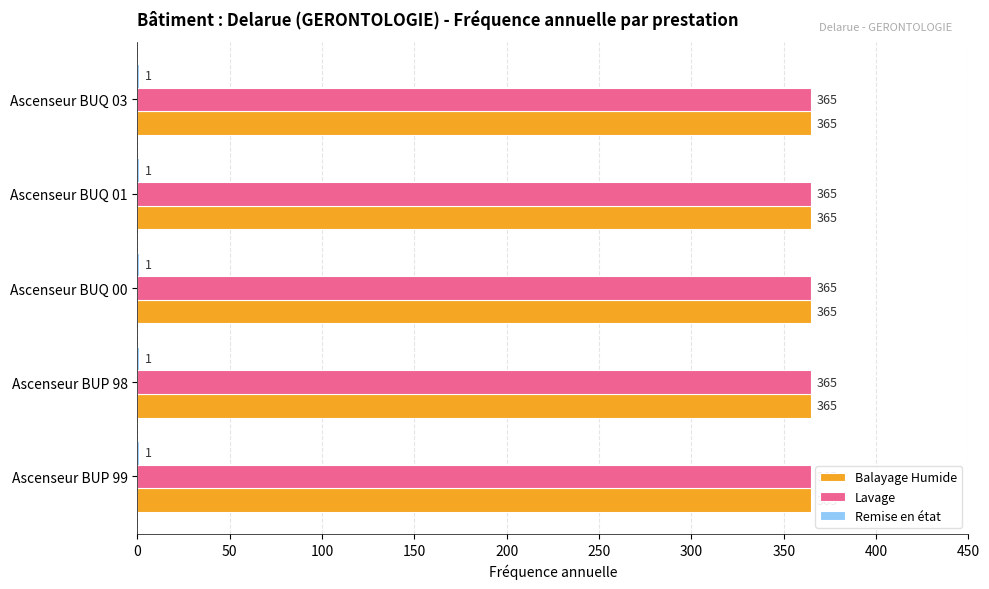

What is the total value across all series at Ascenseur BUQ 01?

731